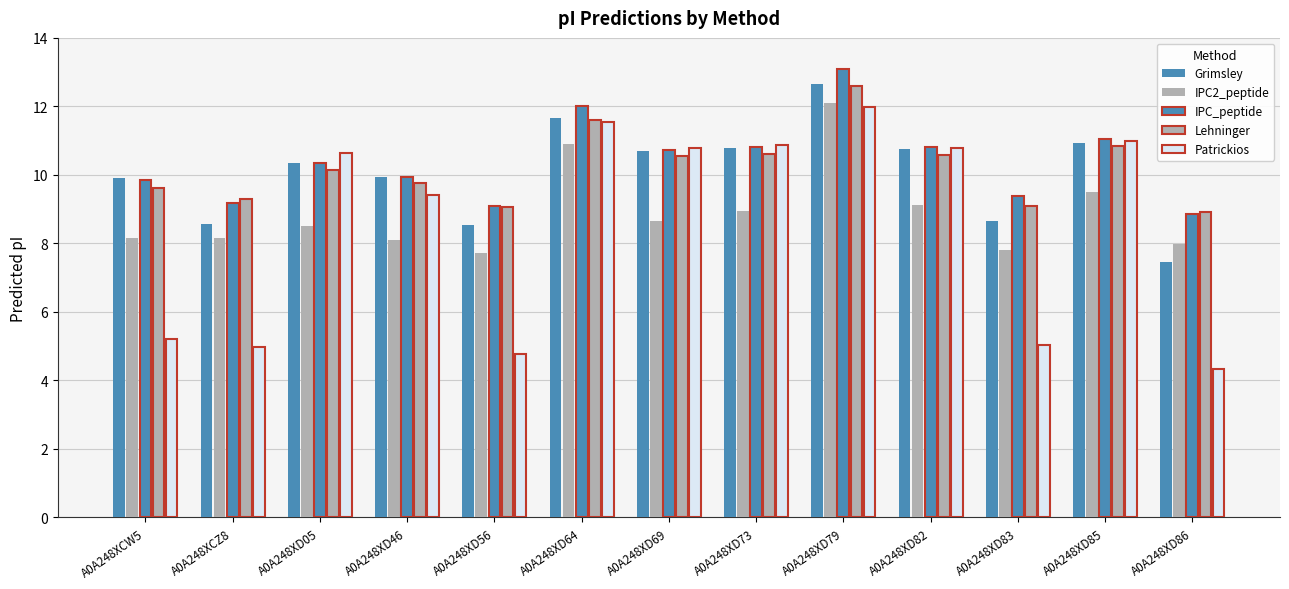

What is the total value across all series at A0A248XD56?

39.2